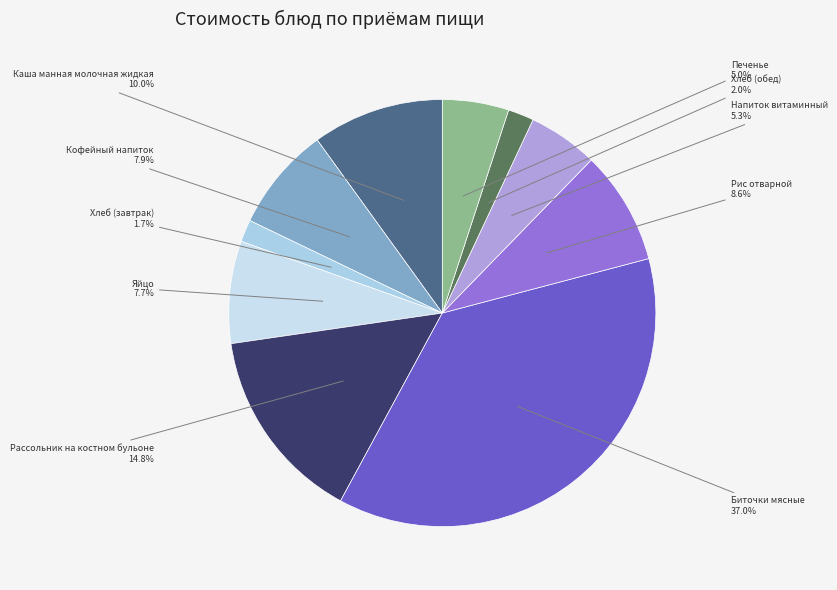

How many segments does this pie chart have?

10